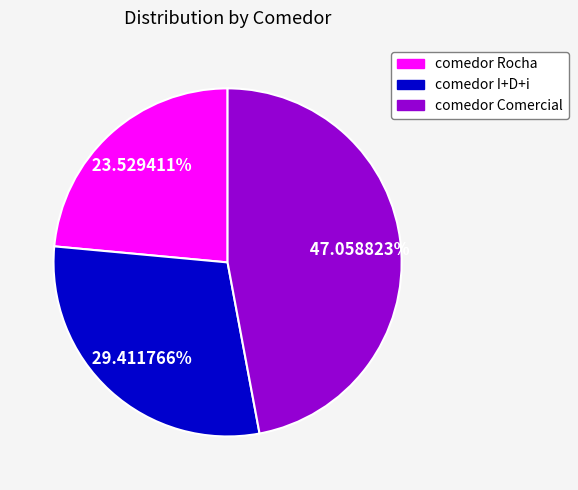

To the nearest percent, what is the difference between the comedor Rocha and comedor Comercial slice percentages?

24%